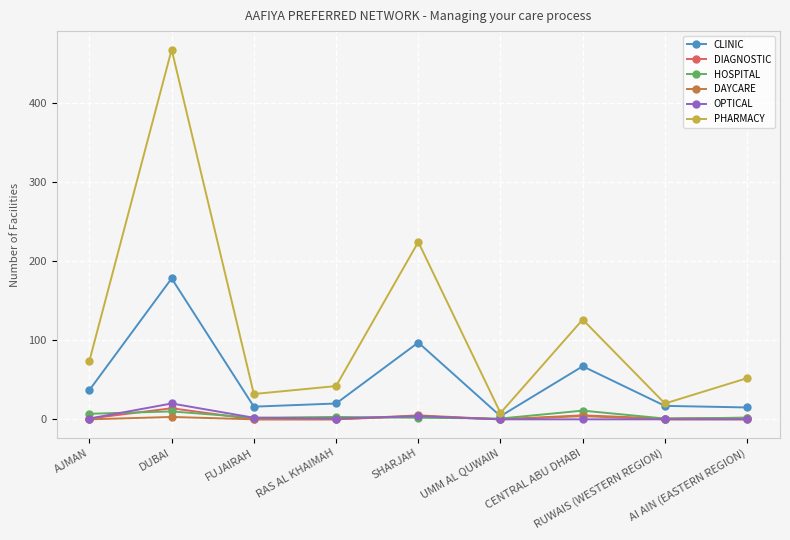

Which series has the largest total across all categories?

PHARMACY